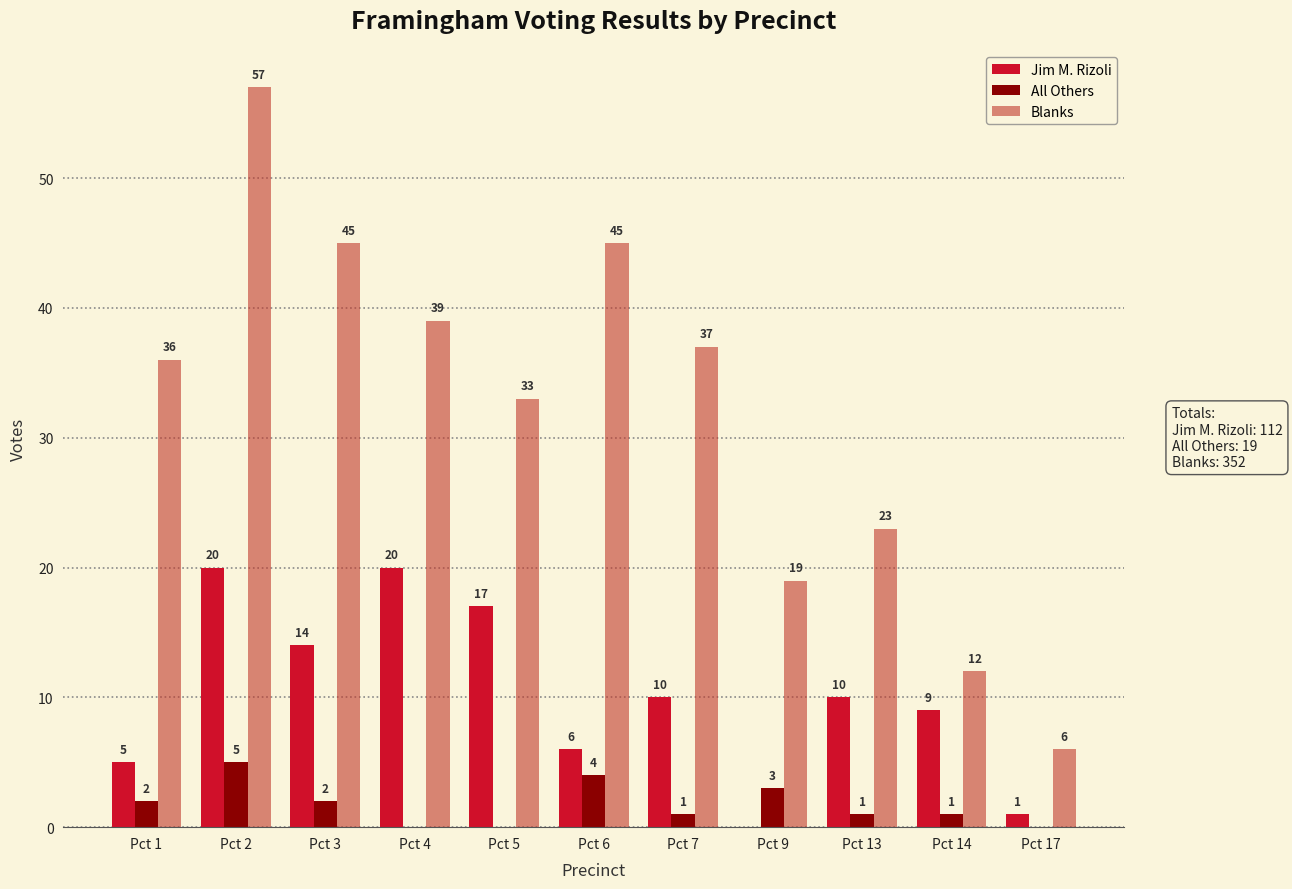

What is the spread (max minus min) of values at Pct 14?

11